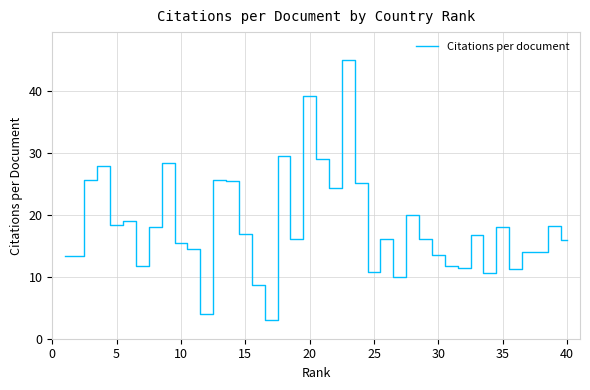

What is the maximum value shown in the chart?

45.1